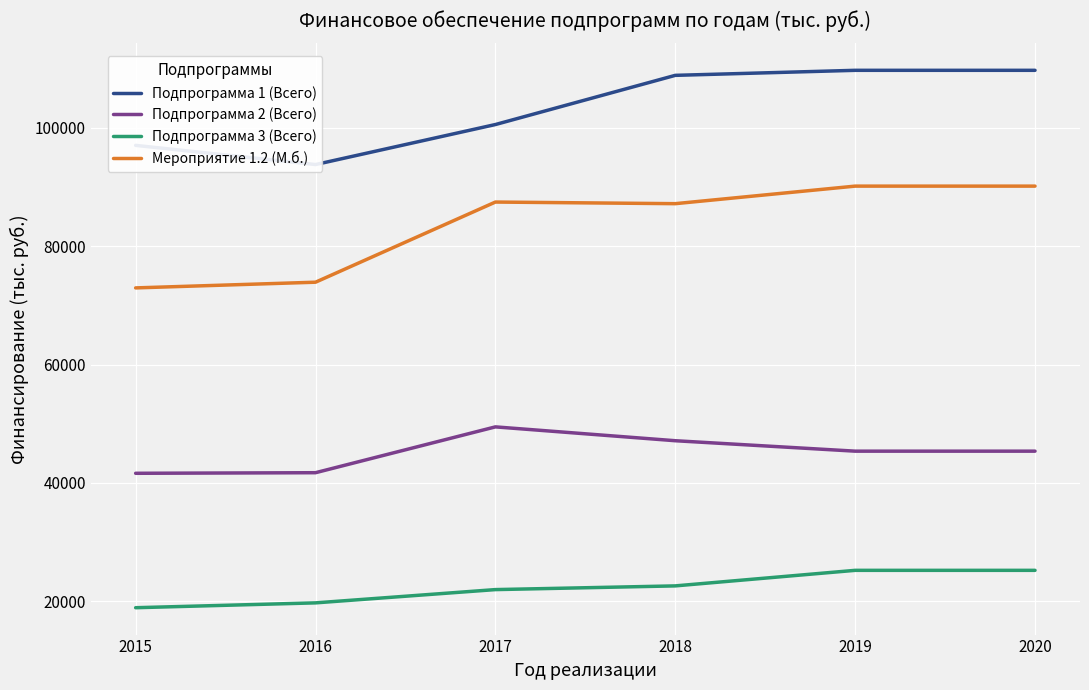

Is it true that Подпрограмма 2 (Всего) equals 25903.7 at 2016?

False